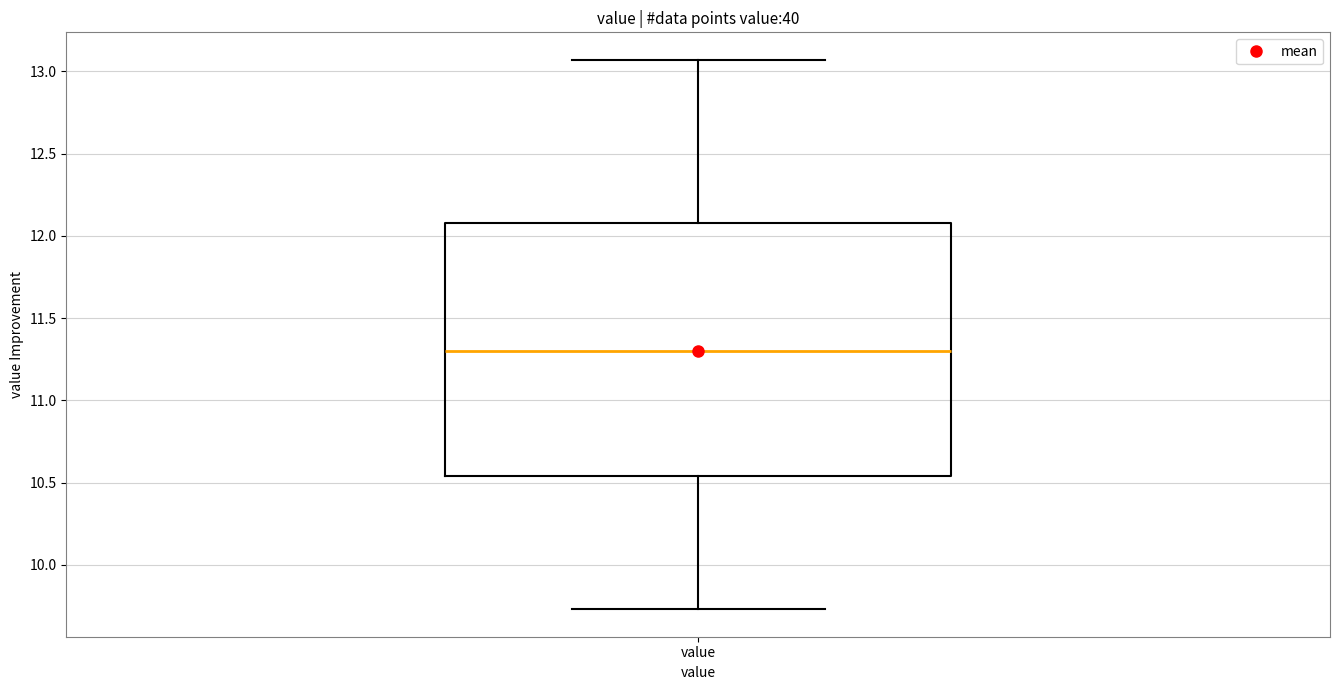

Transcribe this box plot: give where the median line is, the range the box spans, and where the two whiskers end, as read against the y-axis. The values are not printed on the chart, so give them approximately, as read against the axis.

median 11.30, box 10.55 to 12.10, whiskers 9.75 to 13.05